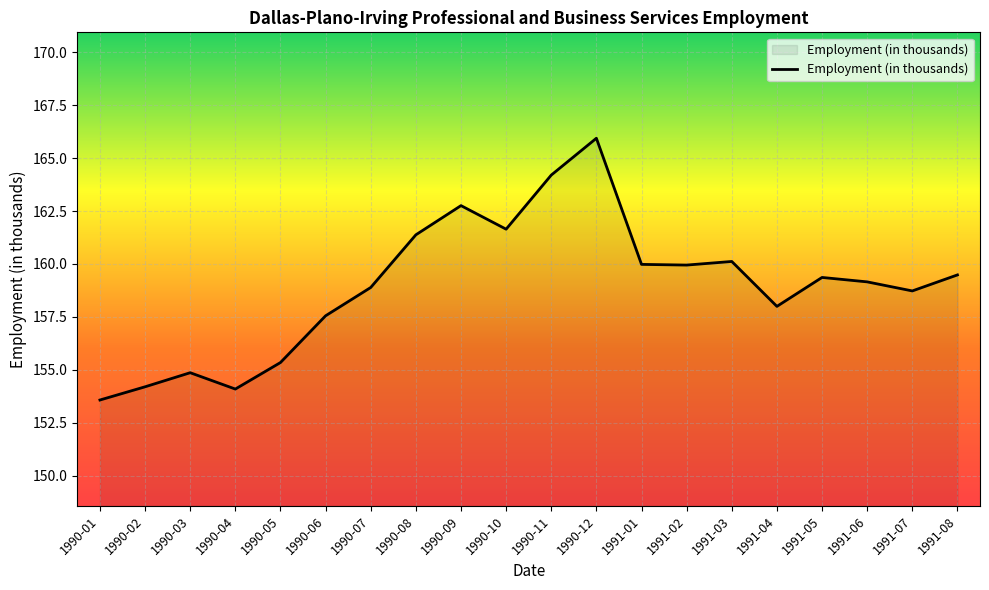

How many lines are shown in the chart?

1